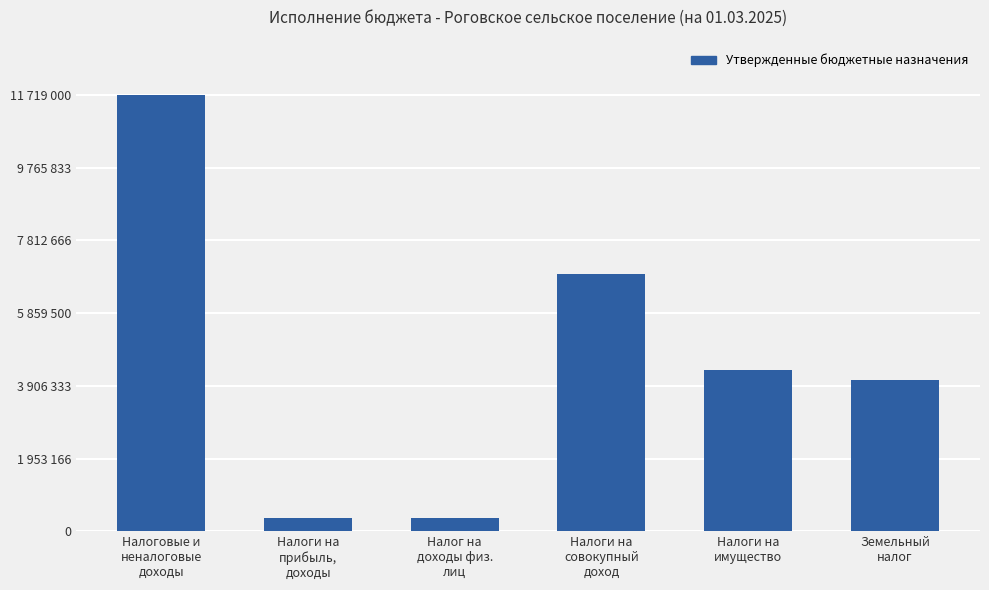

The chart shows a value of 11719000 at Налоговые и
неналоговые
доходы. True or false?

True